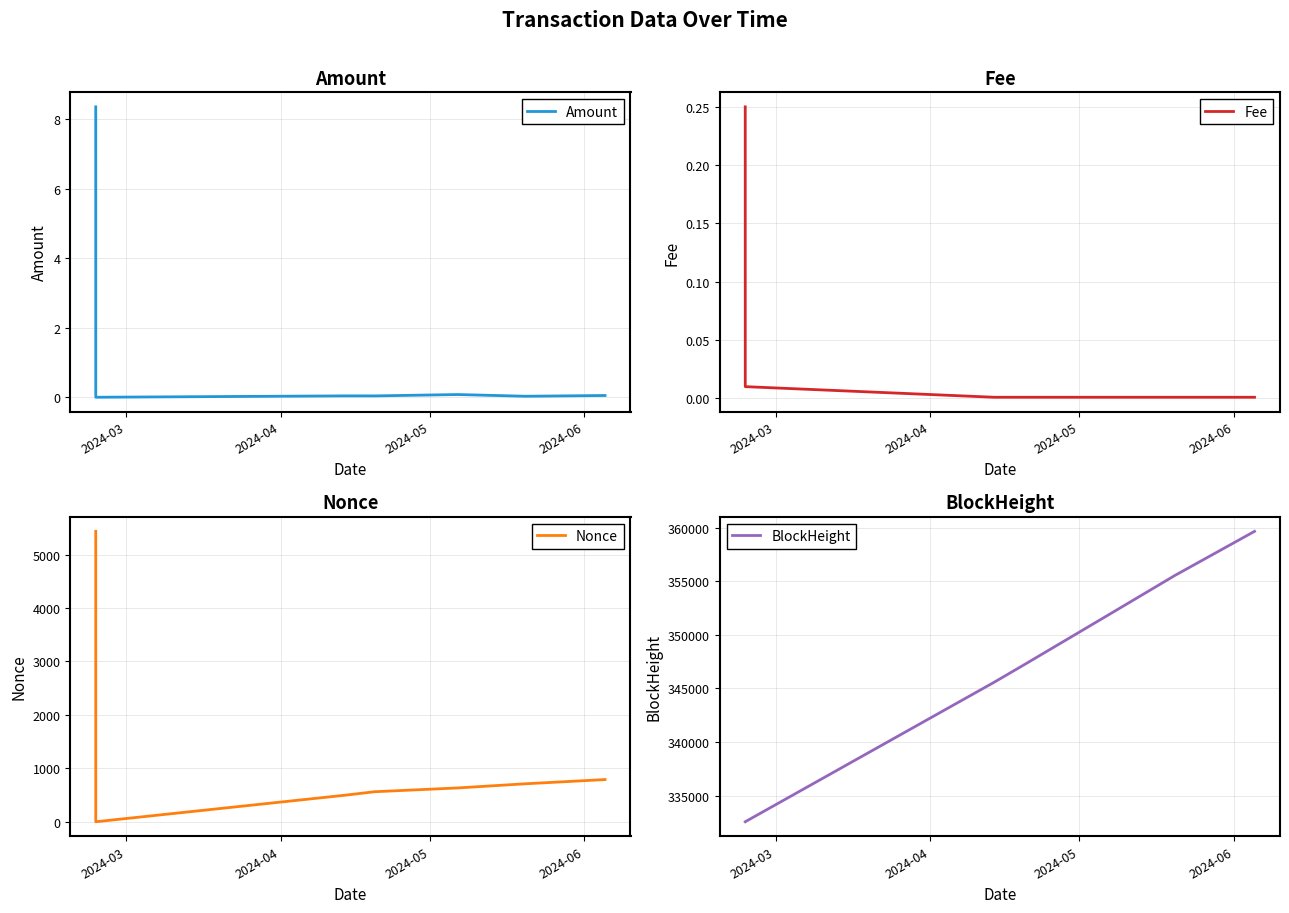

True or false: Nonce and BlockHeight cross at least once.

False